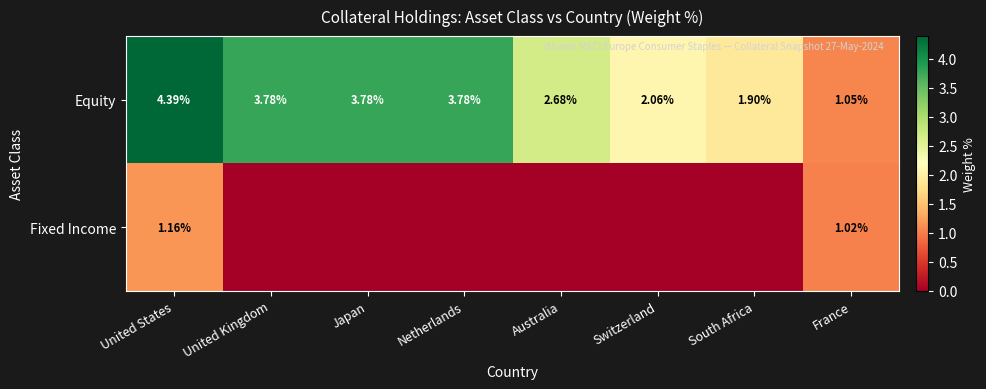

What is the spread (max minus min) of values at United States?

3.2